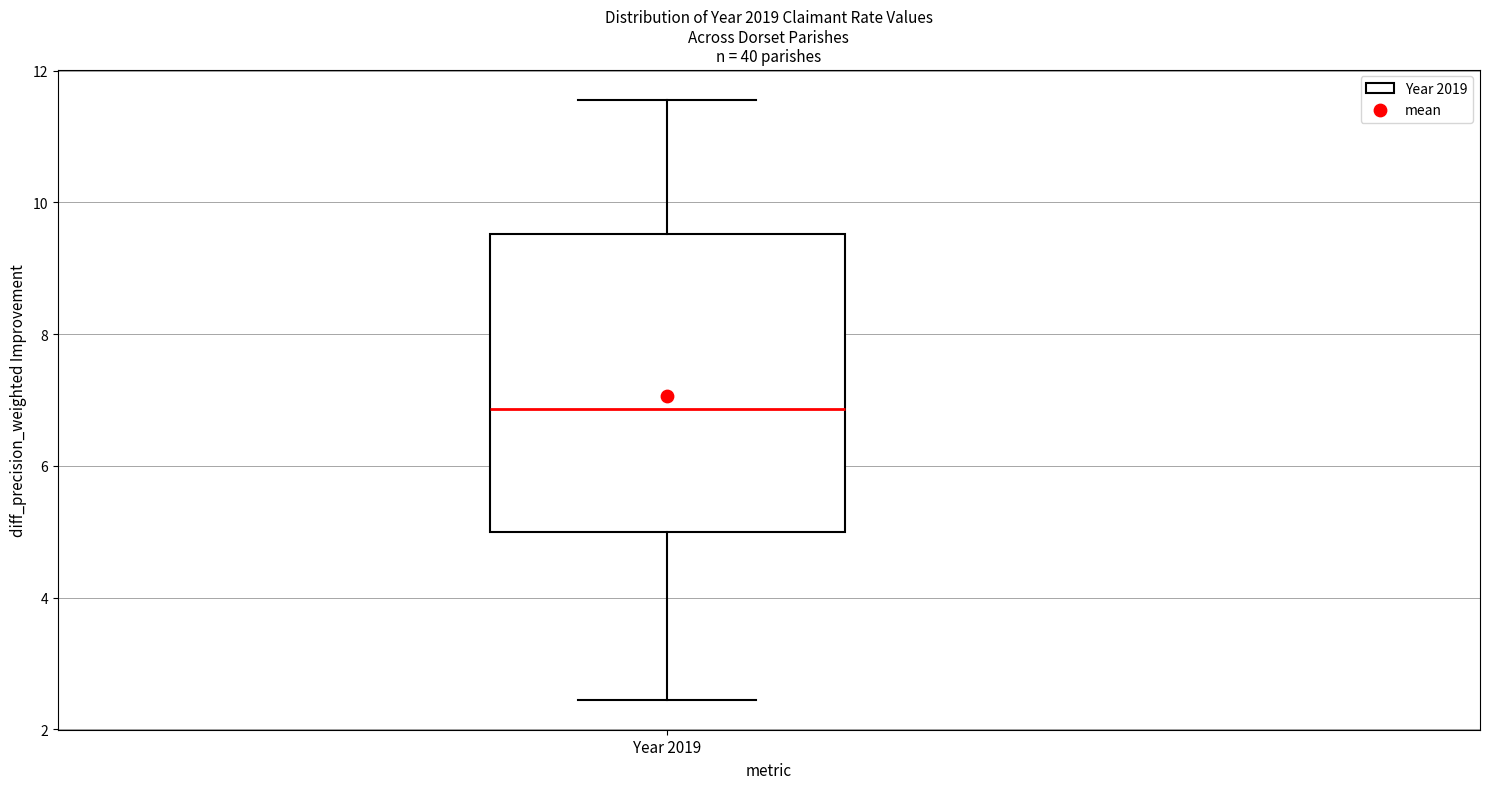

Transcribe this box plot: give where the median line is, the range the box spans, and where the two whiskers end, as read against the y-axis. The values are not printed on the chart, so give them approximately, as read against the axis.

median 6.8, box 5.0 to 9.6, whiskers 2.4 to 11.6